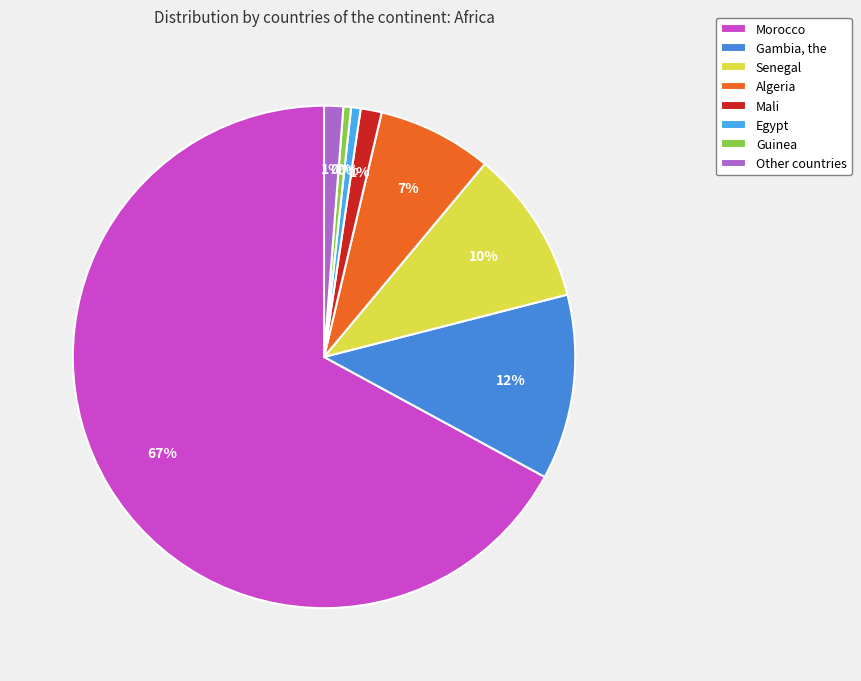

What is the majority slice?

Morocco